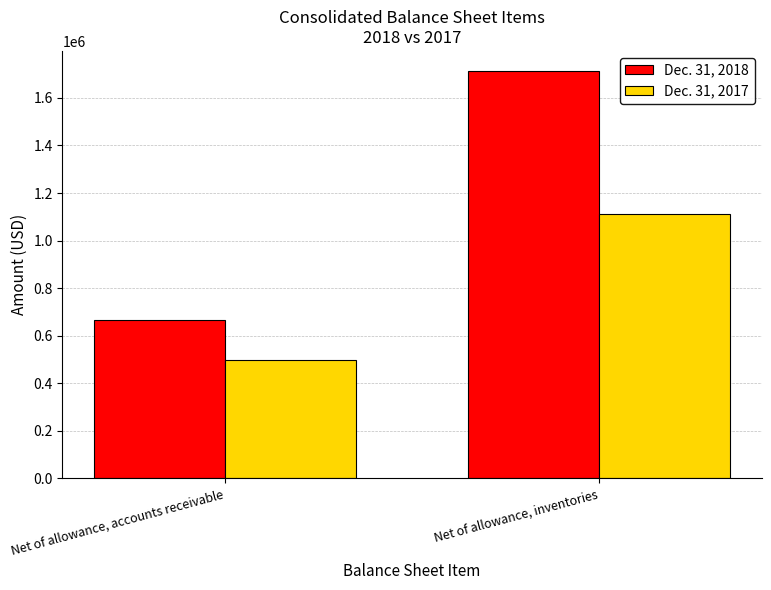

How many bars are there in total?

4